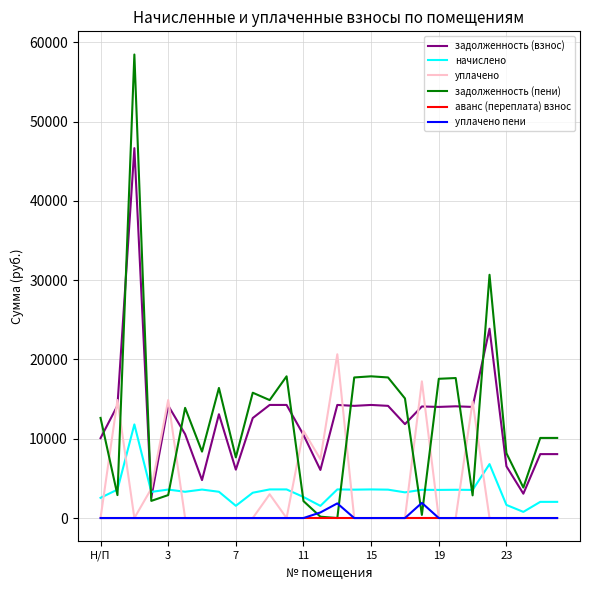

Which series has the largest range (max minus min)?

задолженность (пени)